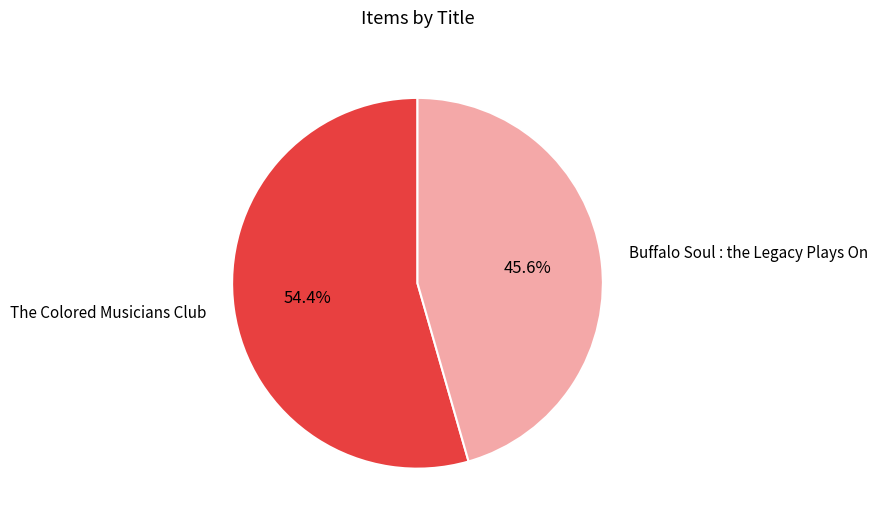

Is it true that Buffalo Soul : the Legacy Plays On is 46% of the pie?

True